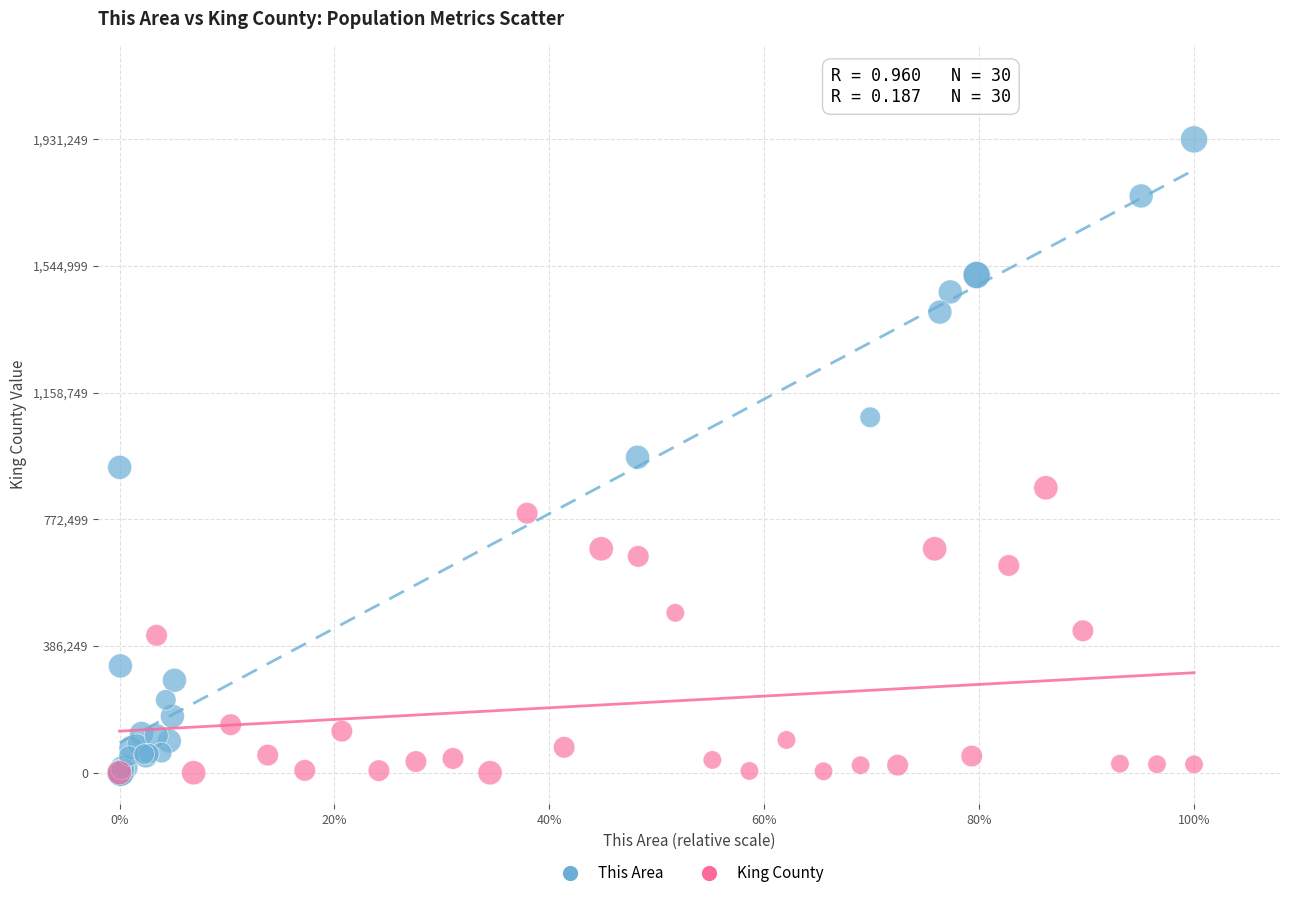

Which series contains the highest Y value?

This Area